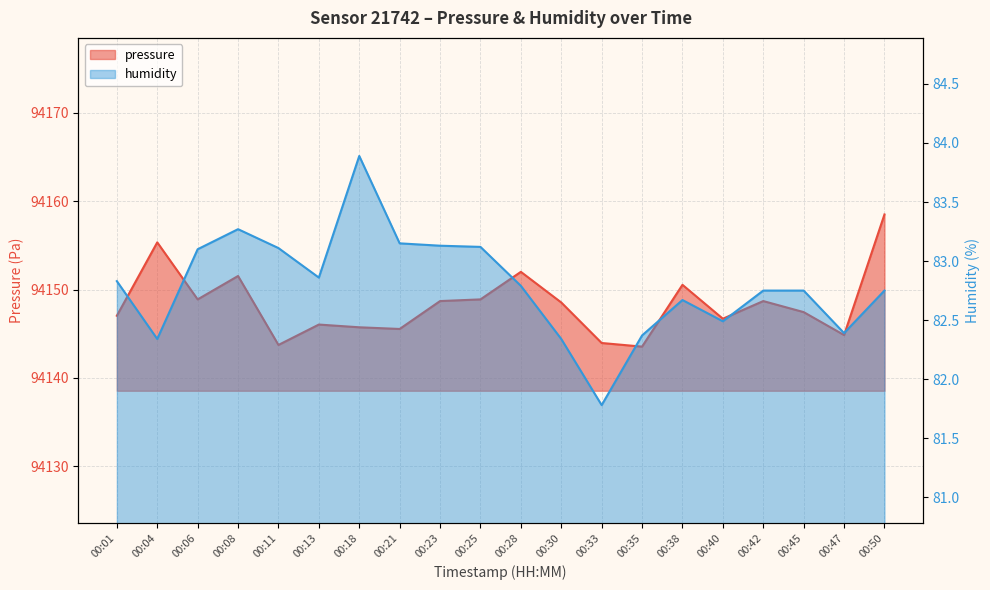

Is it true that pressure equals 22774.2 at 00:01?

False